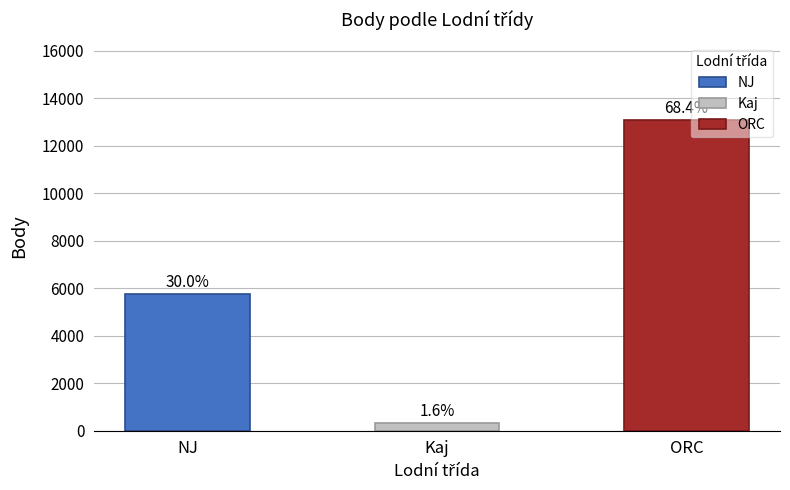

How many bars are there in total?

3